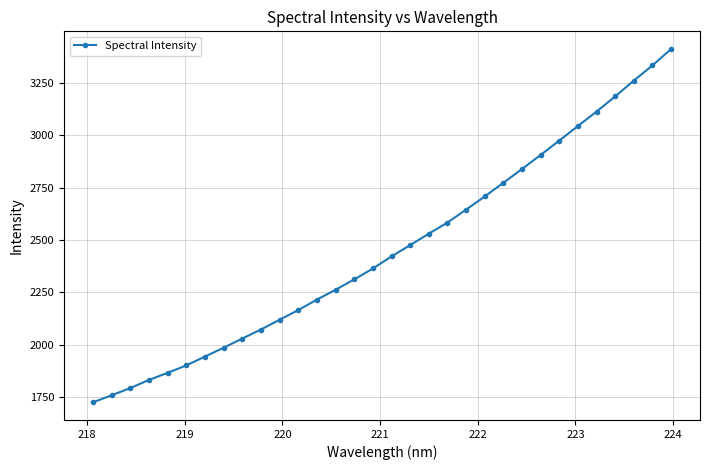

What is the greatest value displayed?

3412.2